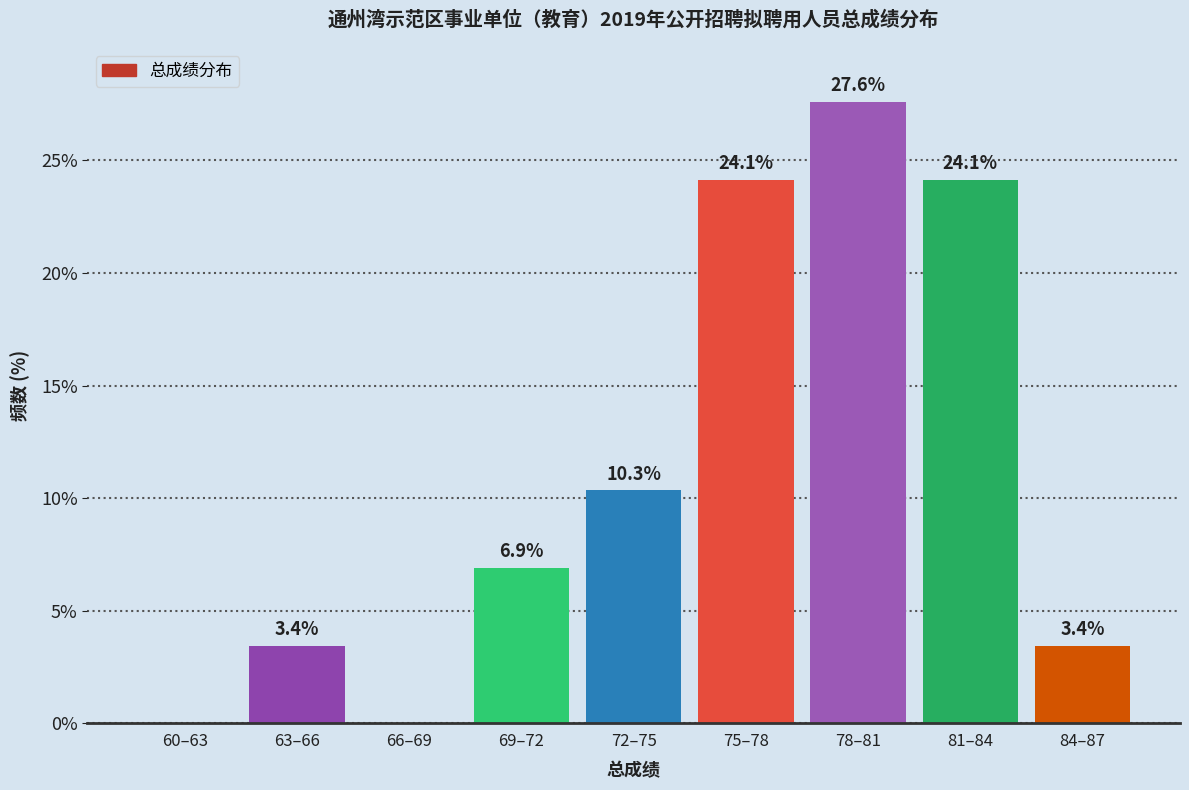

Reading left to right, what are all the values shown in this chart?

60–63=0.0	63–66=3.4	66–69=0.0	69–72=6.9	72–75=10.3	75–78=24.1	78–81=27.6	81–84=24.1	84–87=3.4